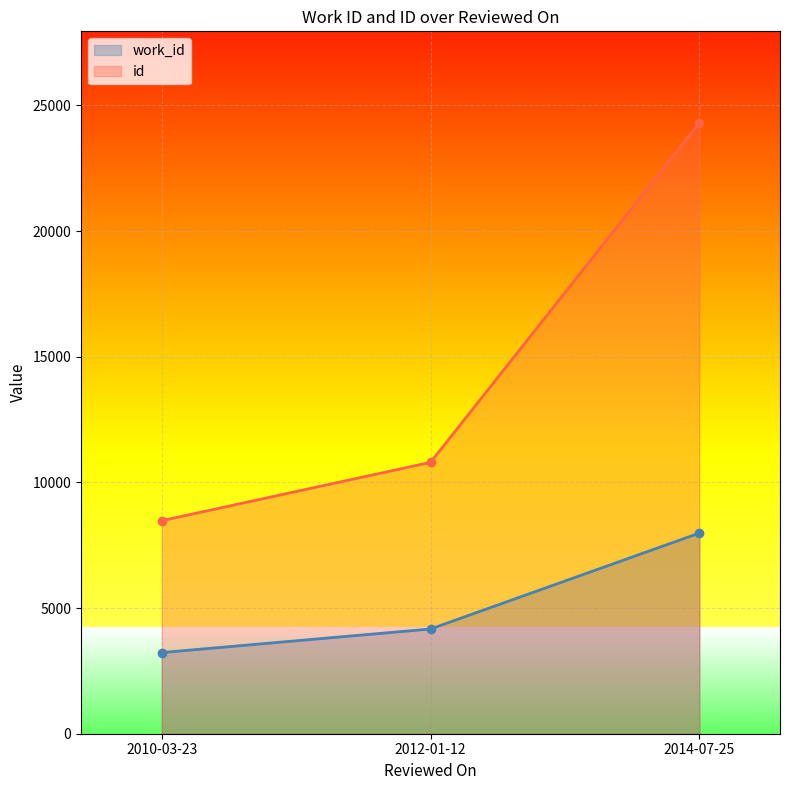

What is the maximum value for work_id?

7984